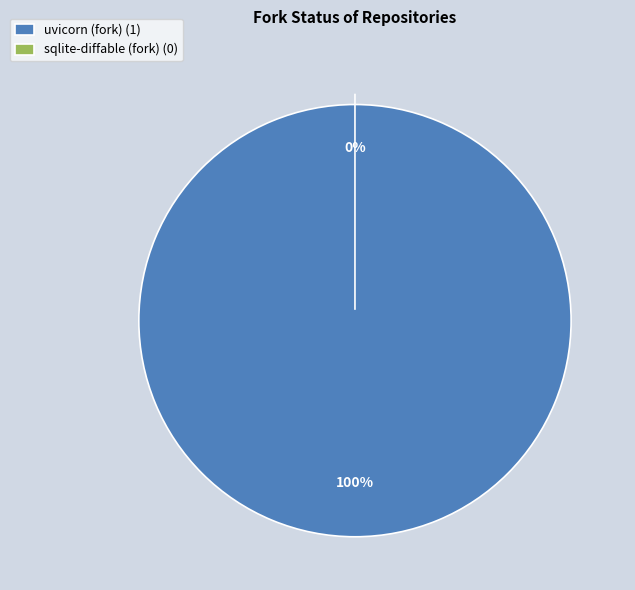

What is the change in value from uvicorn (fork) to sqlite-diffable (fork)?

-1